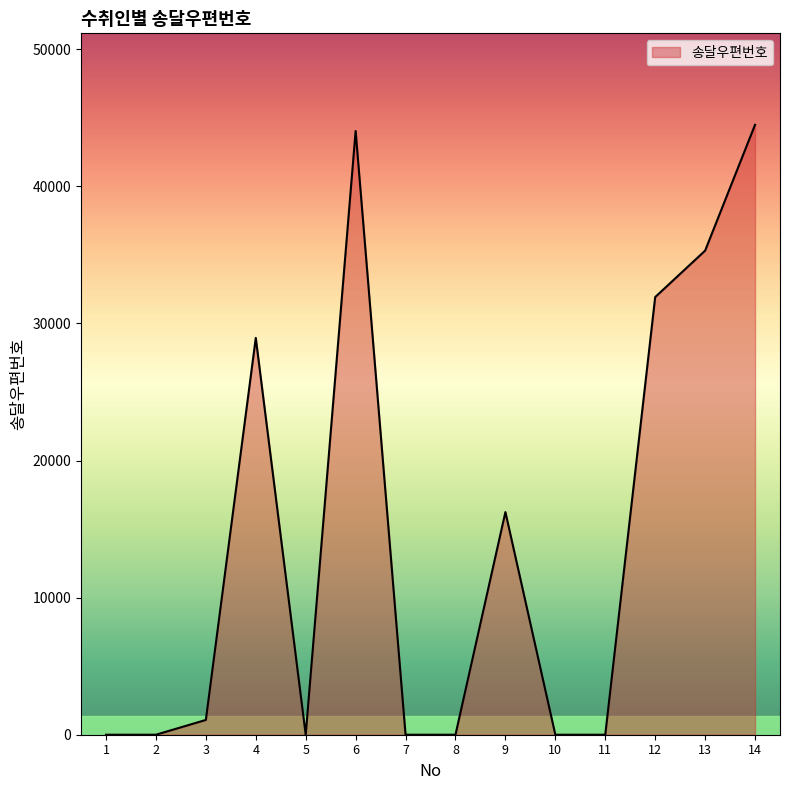

True or false: the data shows 22935 at 13.

False